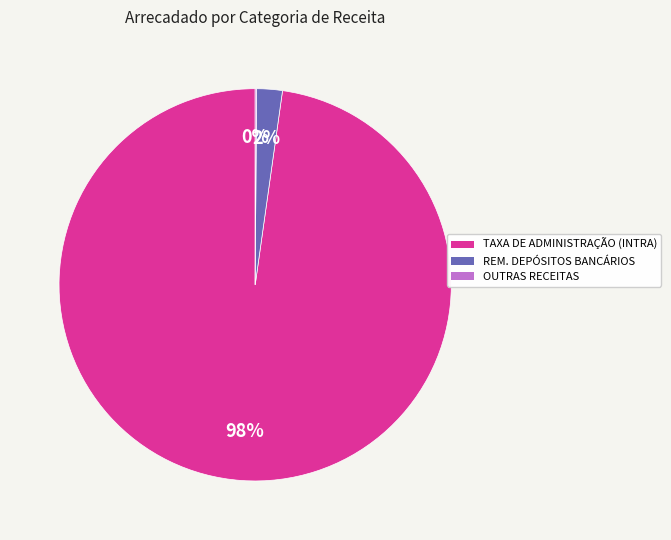

What percentage is the REM. DEPÓSITOS BANCÁRIOS slice, to the nearest percent?

2%